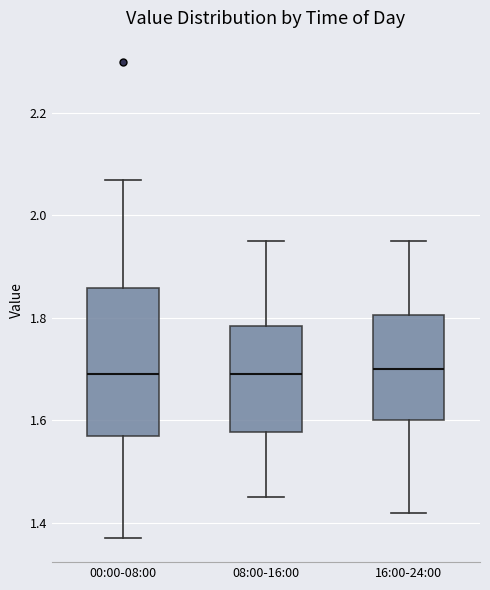

Which box is the tallest, from its lower edge to its upper edge?

00:00-08:00